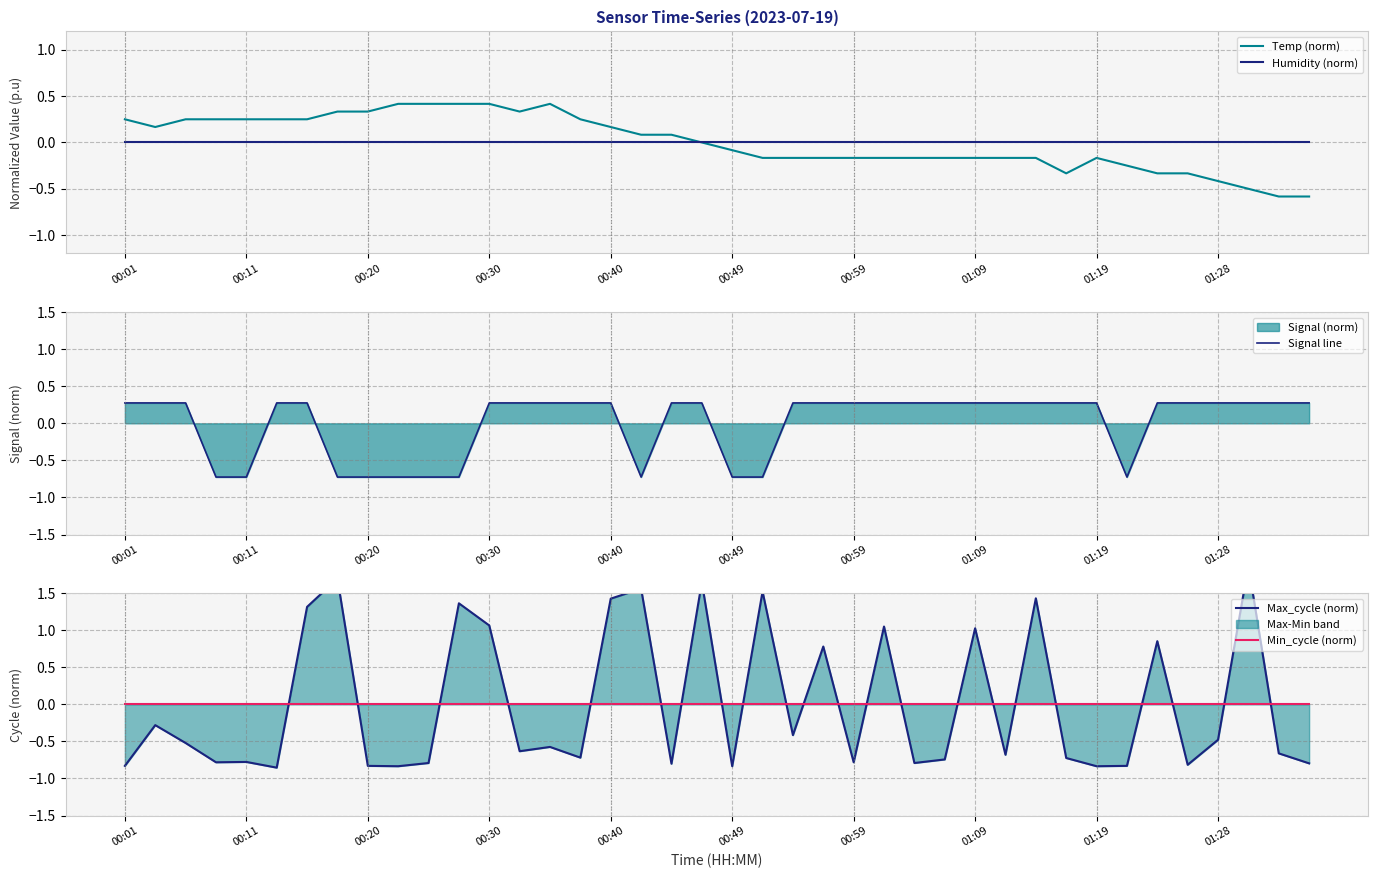

Between 10 and 15, which series saw the biggest shift?

Signal line